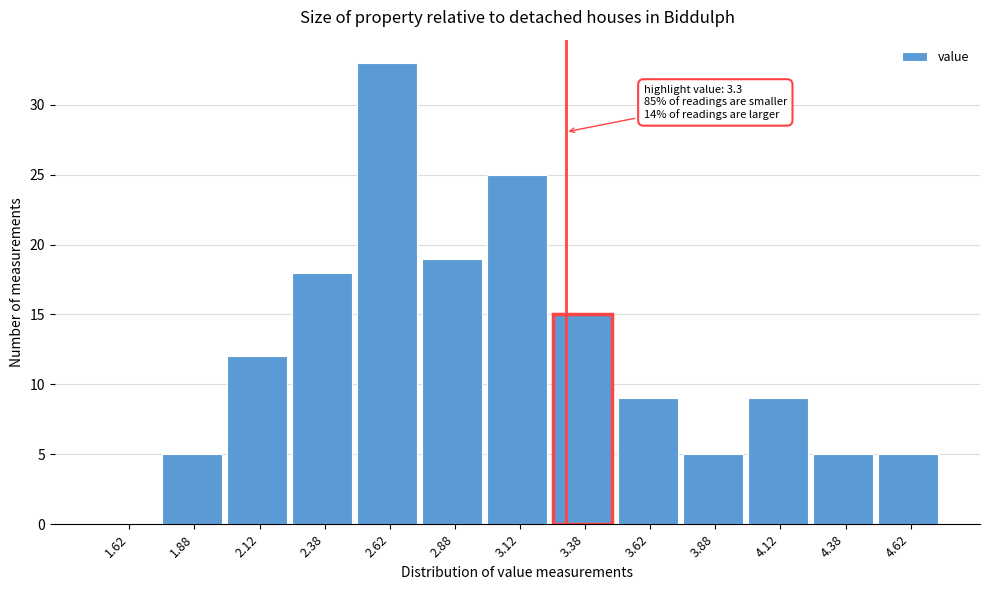

Over which range of the x-axis is the bar tallest?

2.50 to 2.75